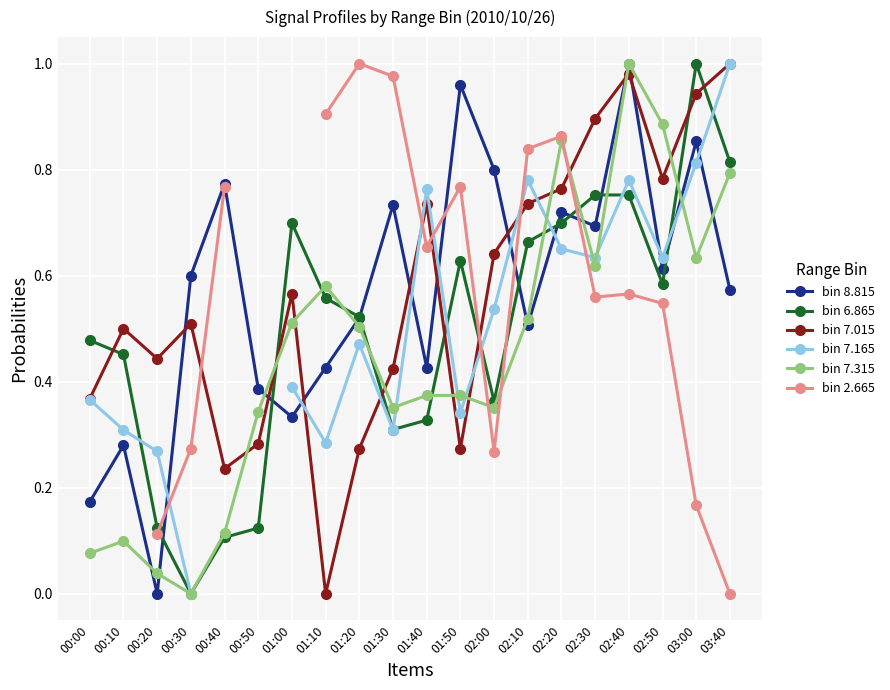

Which category has the lowest value in the bin 8.815 series?

00:20